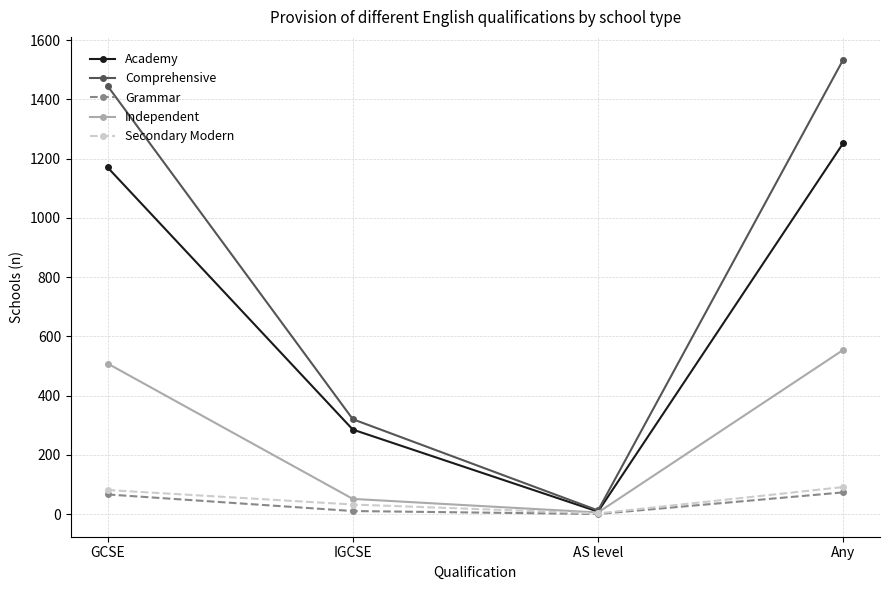

List the labels in order of Academy value, largest first.

Any, GCSE, IGCSE, AS level